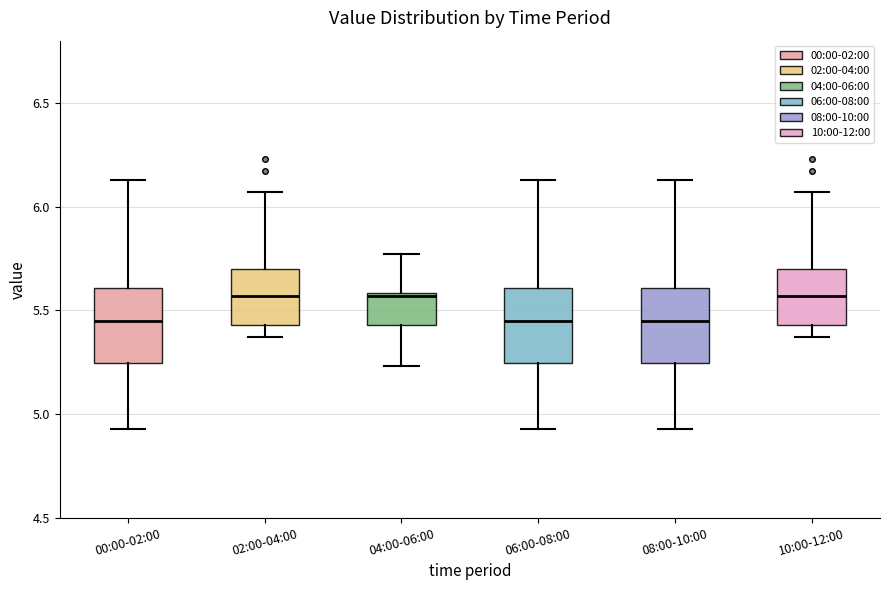

Reading left to right, read every box against the y-axis: the position of its median line, the range the box covers, and the ends of its whiskers. The values are not printed on the chart, so give them approximately, as read against the axis.

00:00-02:00: median 5.45, box 5.25 to 5.60, whiskers 4.95 to 6.15
02:00-04:00: median 5.55, box 5.45 to 5.70, whiskers 5.35 to 6.05
04:00-06:00: median 5.55, box 5.45 to 5.60, whiskers 5.25 to 5.75
06:00-08:00: median 5.45, box 5.25 to 5.60, whiskers 4.95 to 6.15
08:00-10:00: median 5.45, box 5.25 to 5.60, whiskers 4.95 to 6.15
10:00-12:00: median 5.55, box 5.45 to 5.70, whiskers 5.35 to 6.05